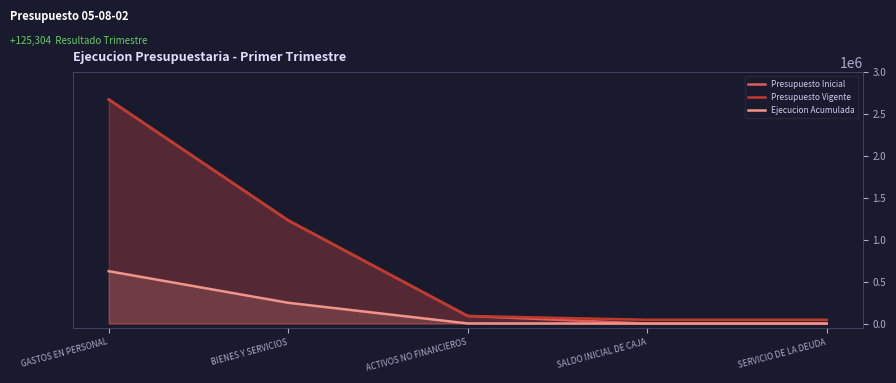

How many positive values does the Ejecucion Acumulada series have?

3